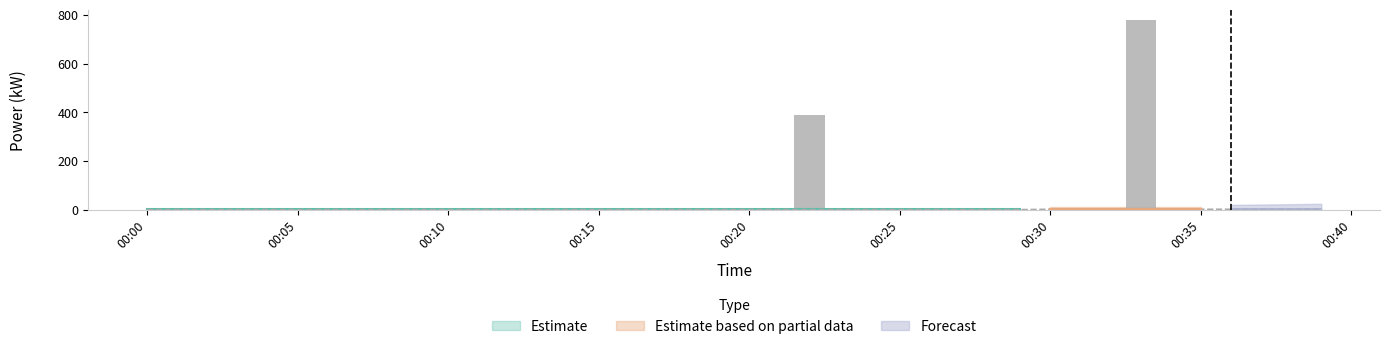

The value at 00:15 is 1.5. True or false?

True